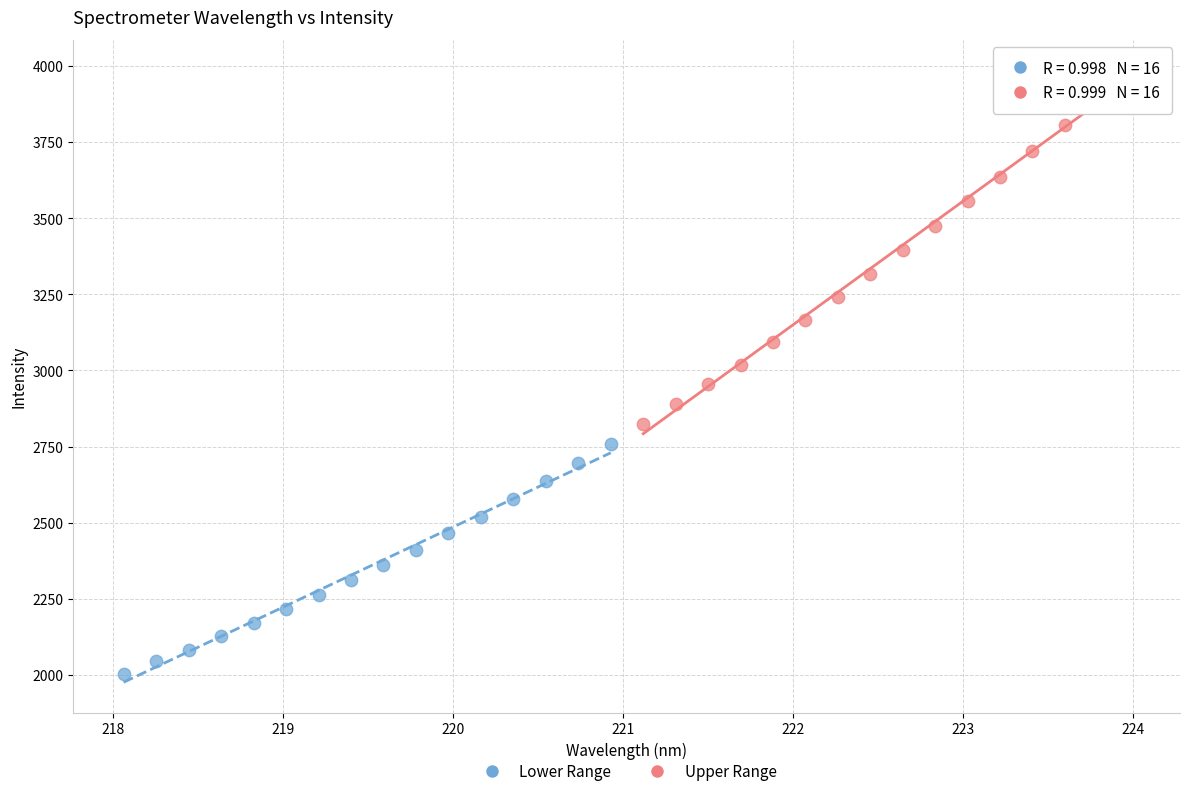

Which series contains the highest Y value?

Upper Range